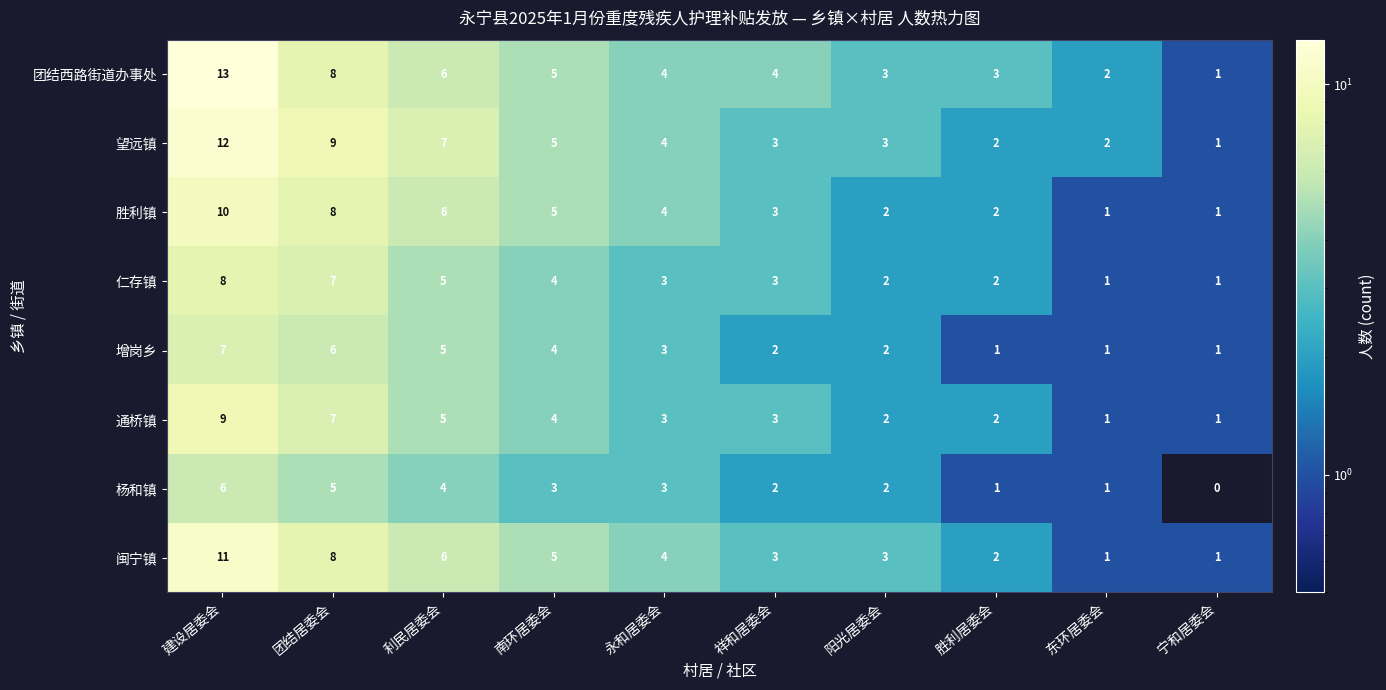

What is the difference between the second highest and minimum values in the 仁存镇 series?

6